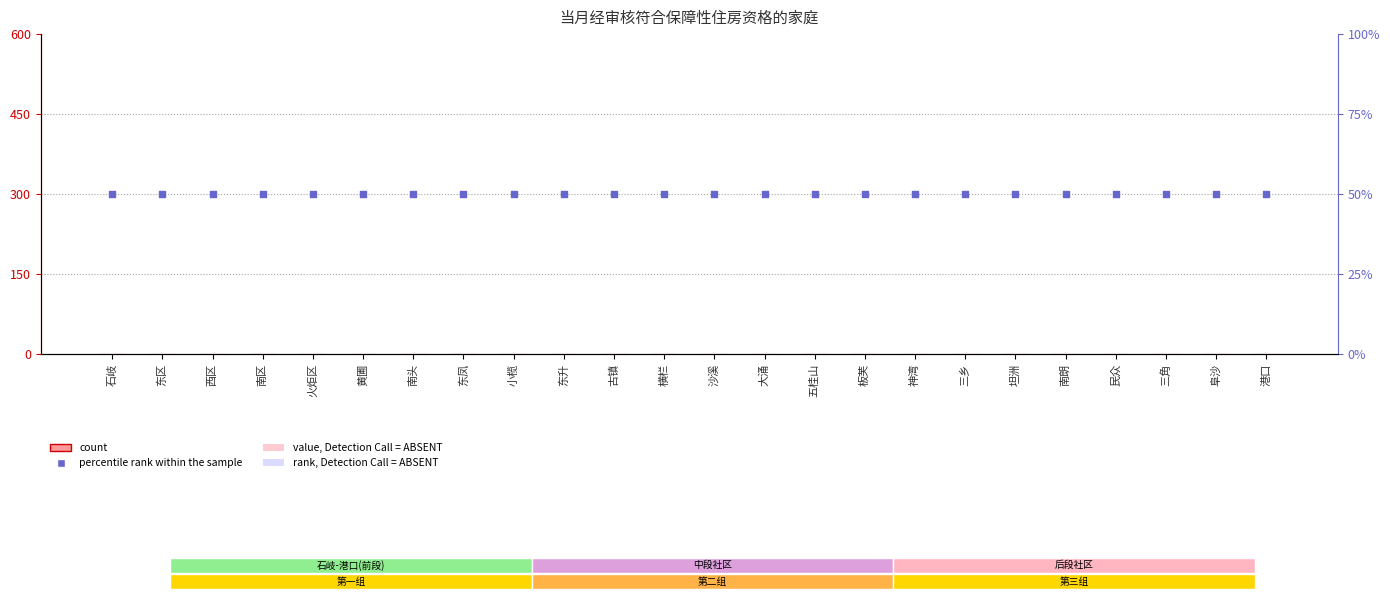

Which series reaches the minimum Y coordinate?

count